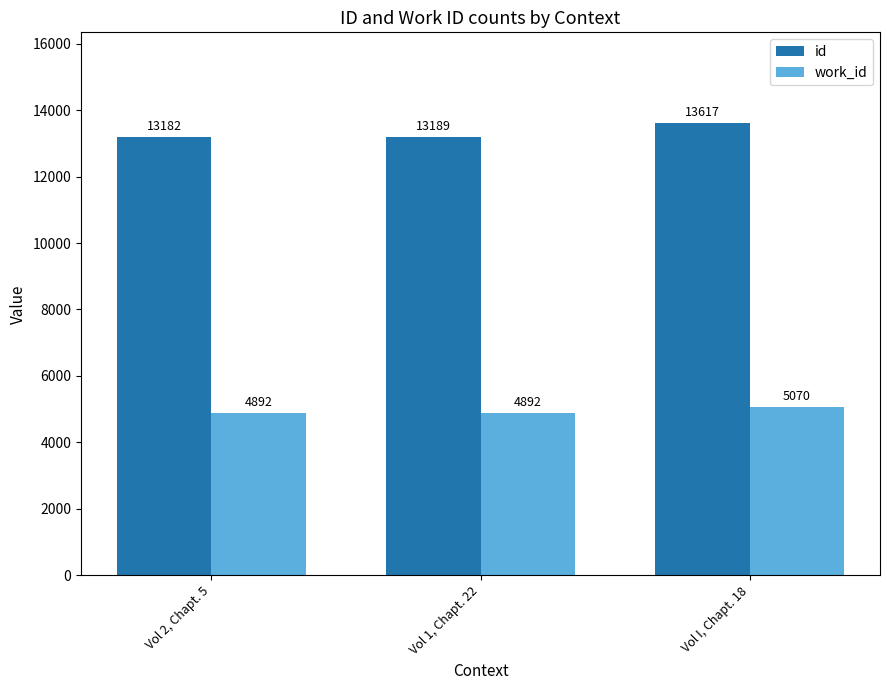

Reading left to right, list all the values displayed in this chart.

id: 13182	13189	13617
work_id: 4892	4892	5070